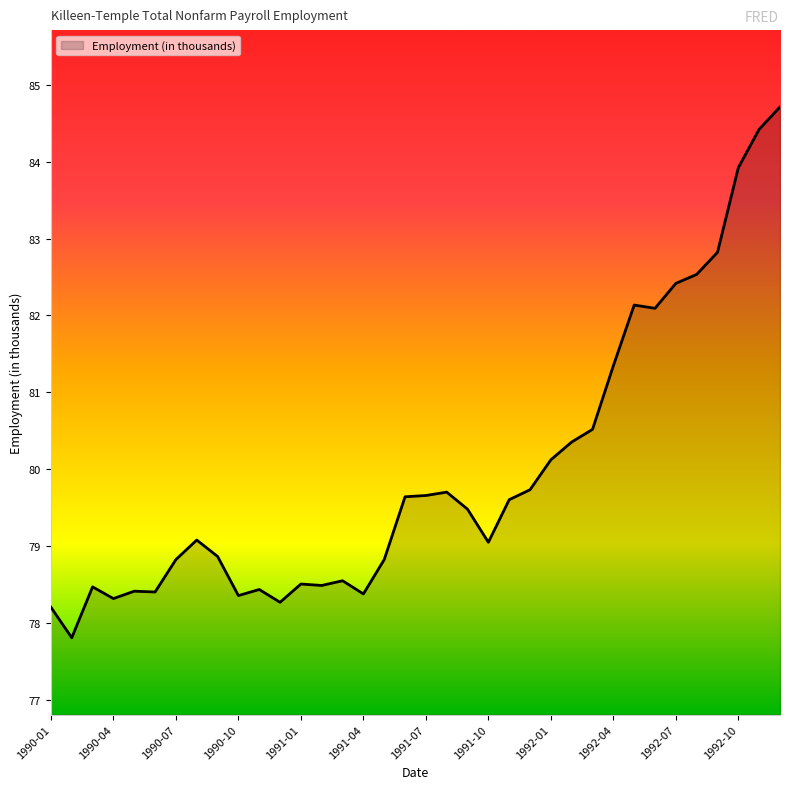

What is the smallest value displayed?

77.8